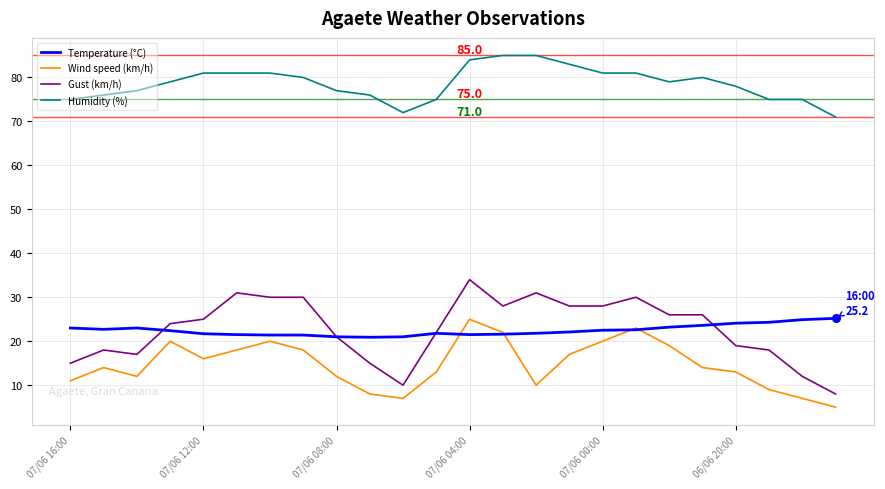

Which series has the largest total across all categories?

Humidity (%)